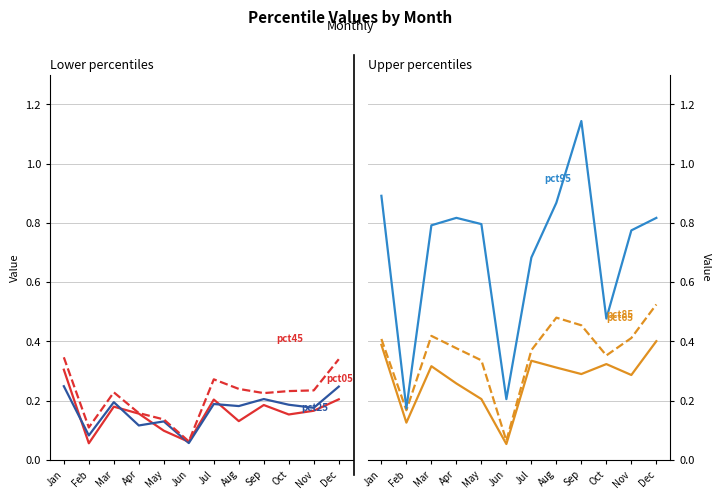

How many interior local valleys does the pct05 series have?

4